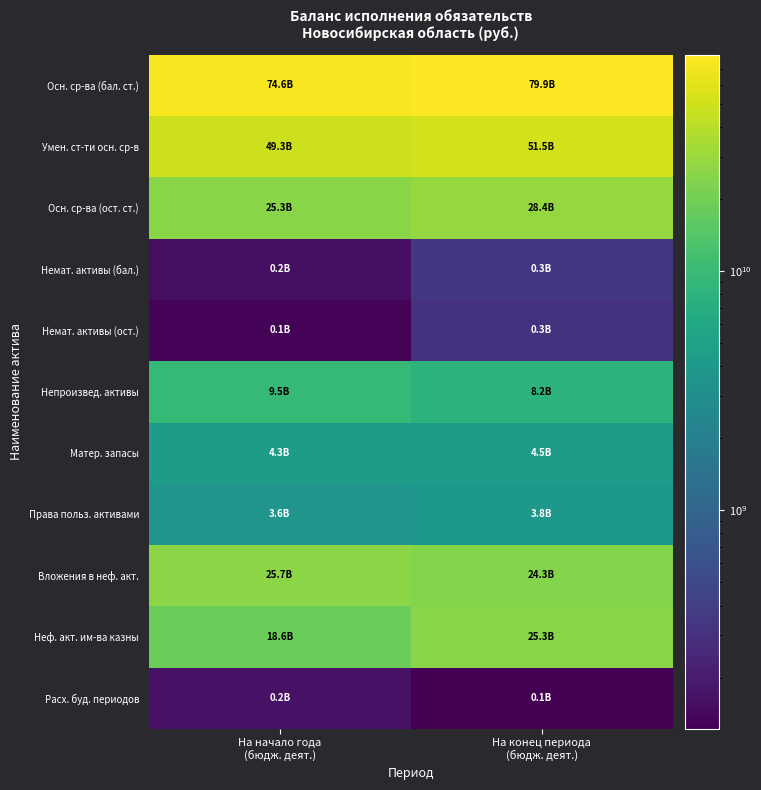

At how many categories does at least one series exceed 30397212166?

2